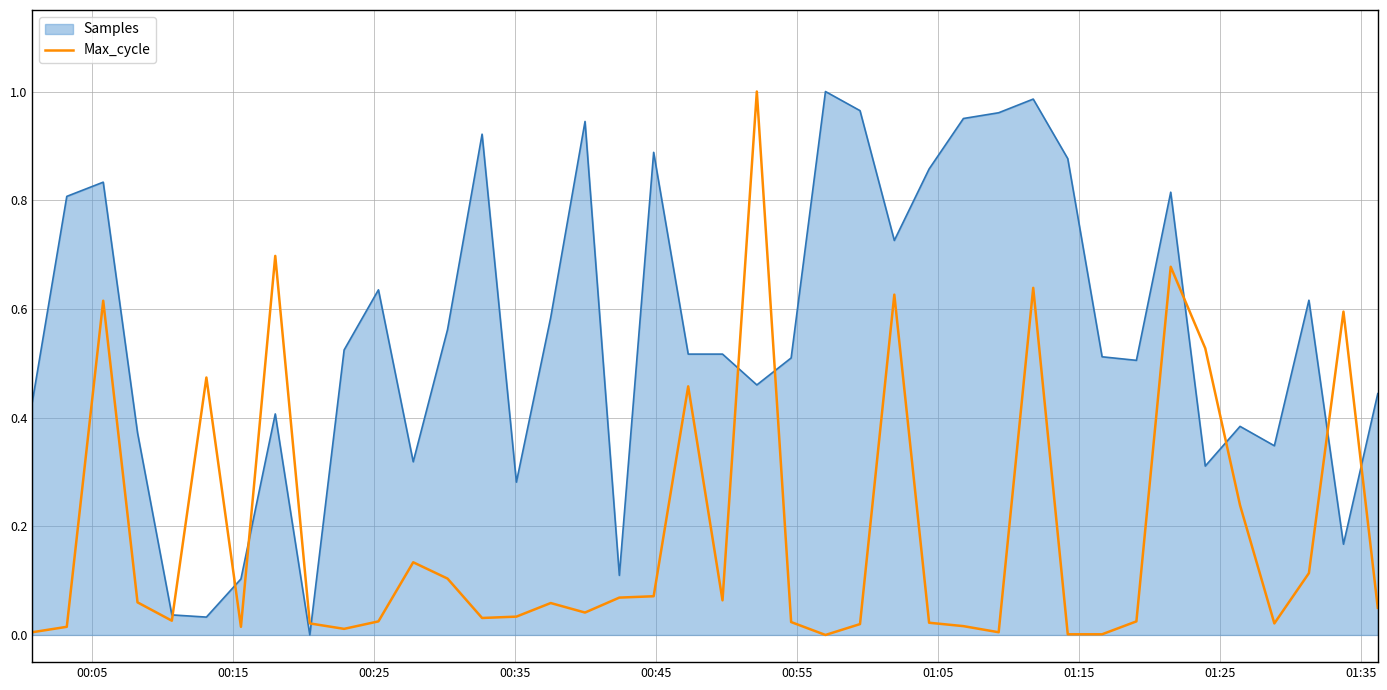

Rank the series by their average value, from lowest to highest.

Max_cycle, Samples